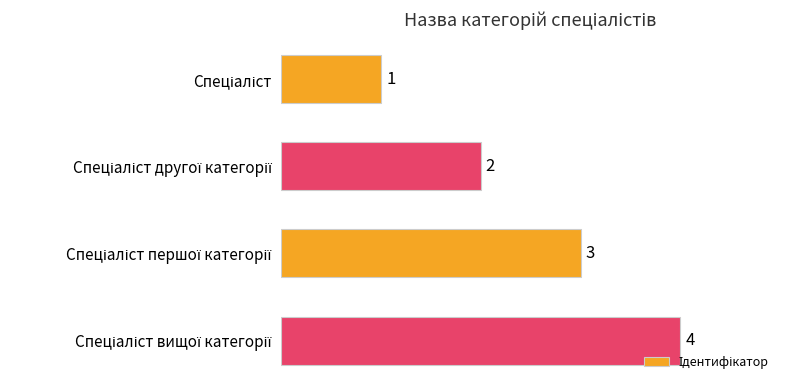

What is the sum of all values?

10